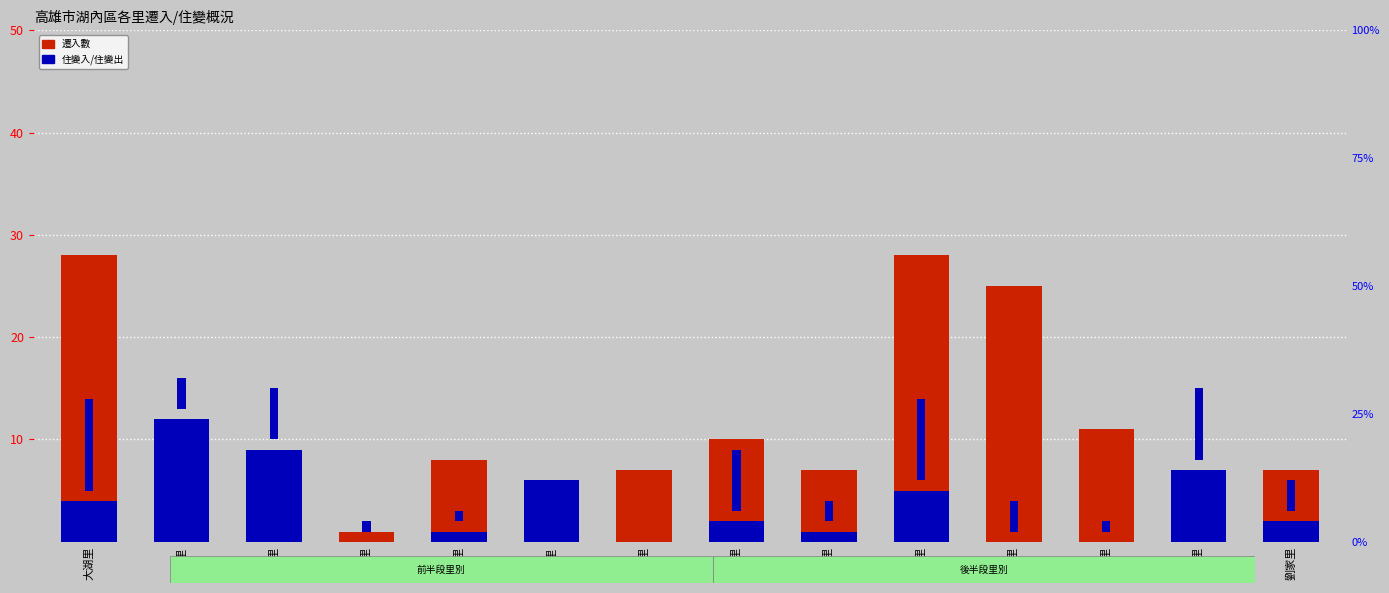

What is the value of the 住變出 bar at the 14th from the left?

3